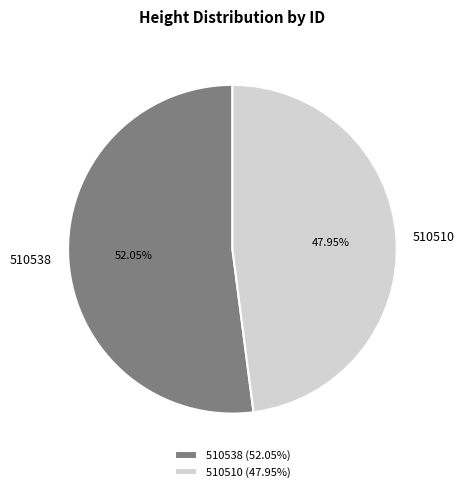

To the nearest percent, what is the difference between the largest and smallest slice percentages?

4%